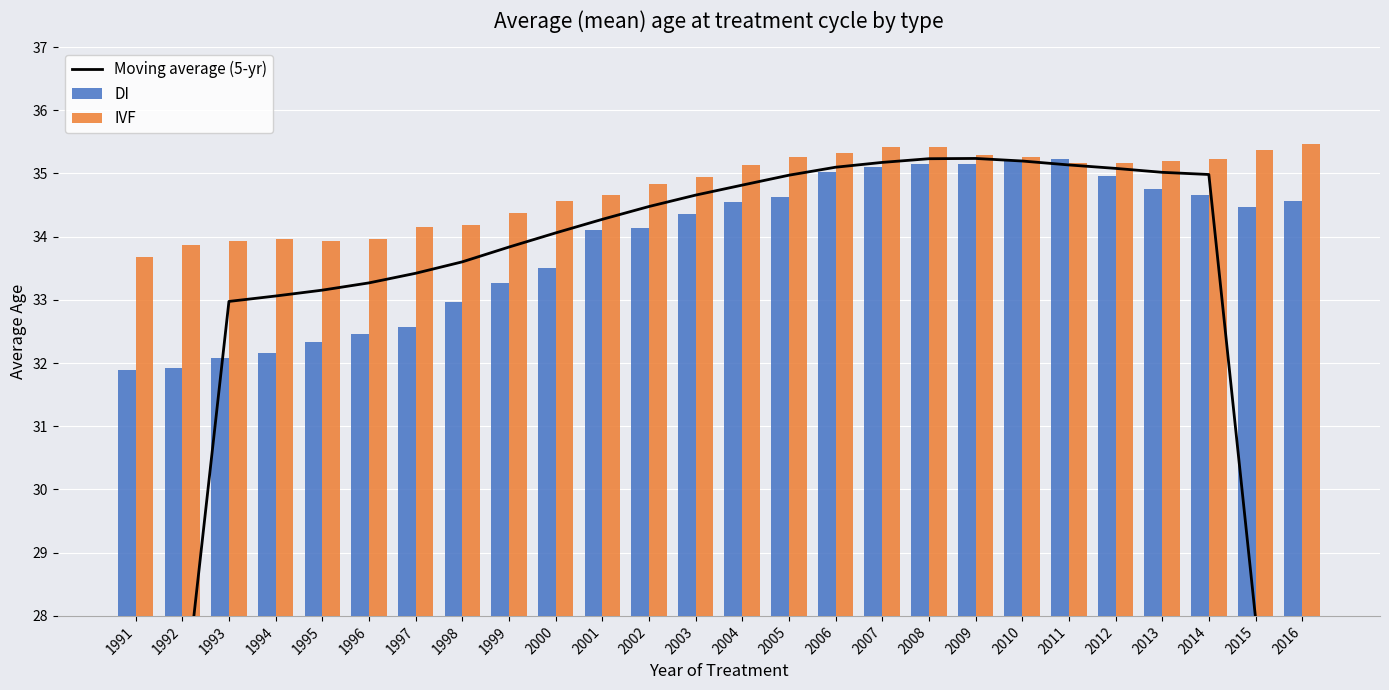

What is the difference between the maximum and minimum values in the Moving average (5-yr) series?

15.5